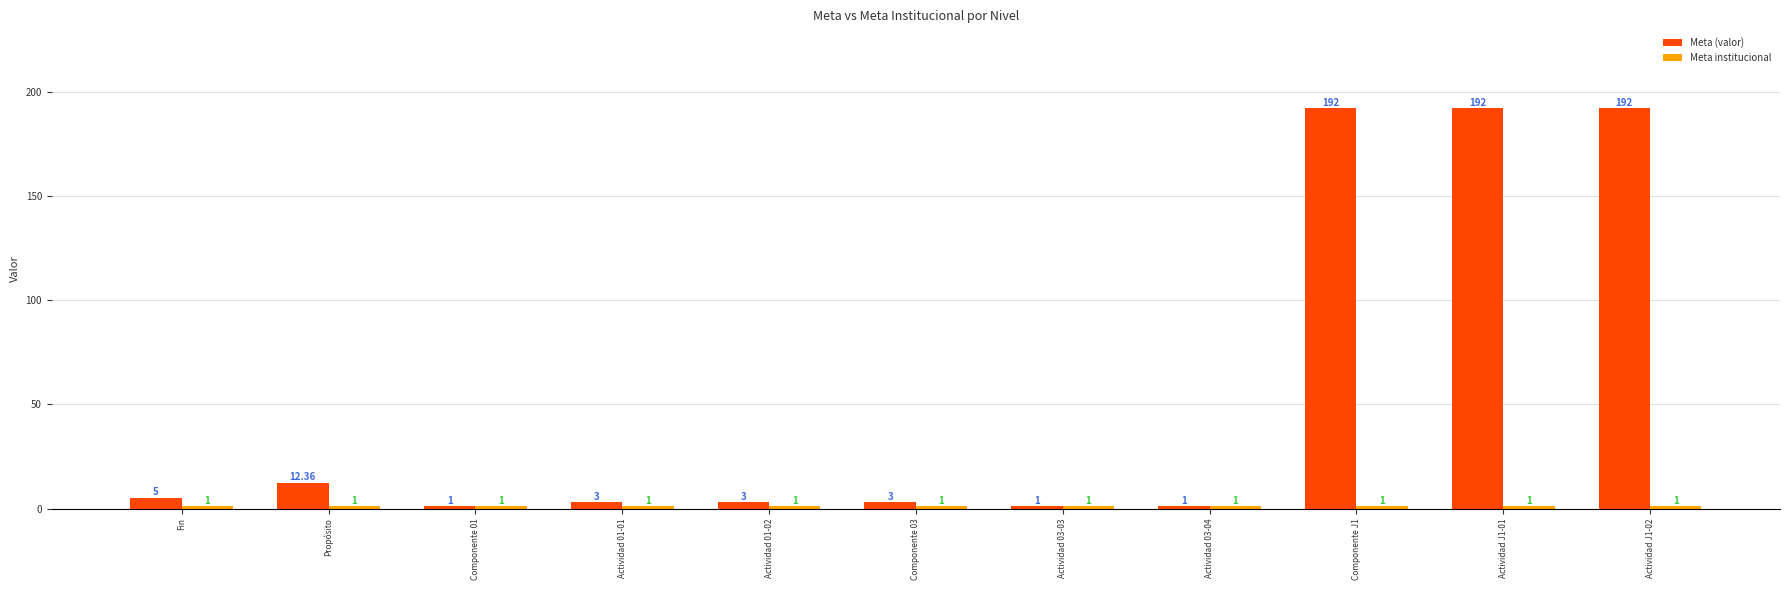

At how many categories does at least one series exceed 166?

3